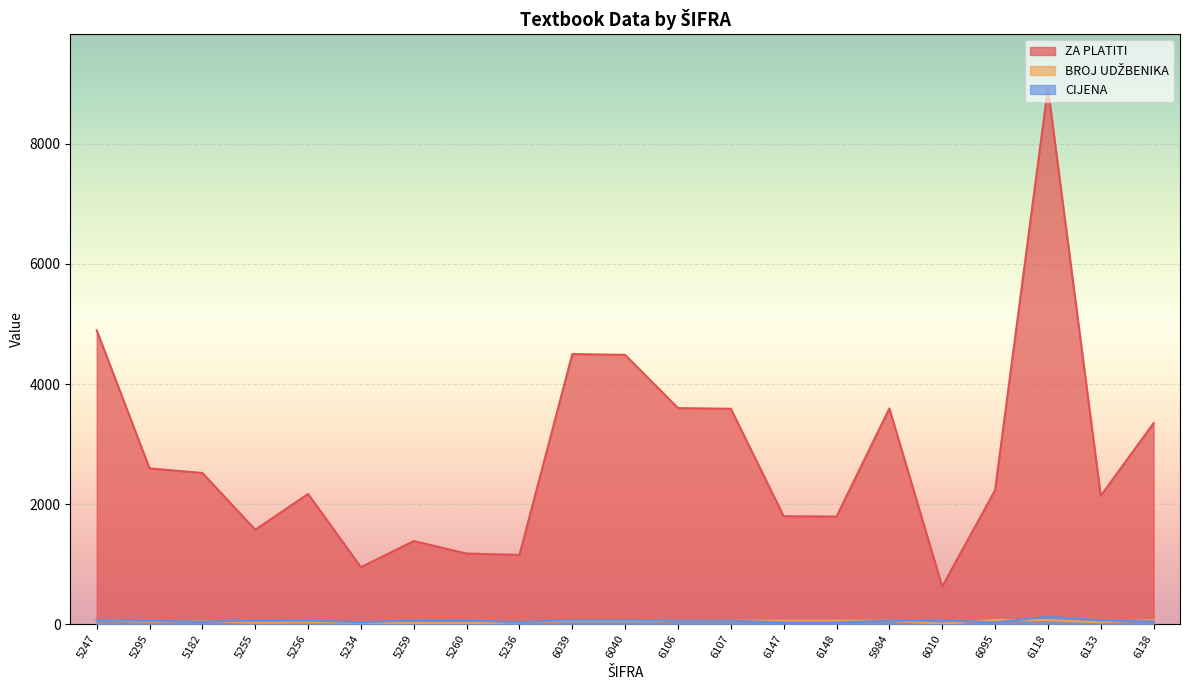

The value of ZA PLATITI at 5984 is 1058.2. True or false?

False